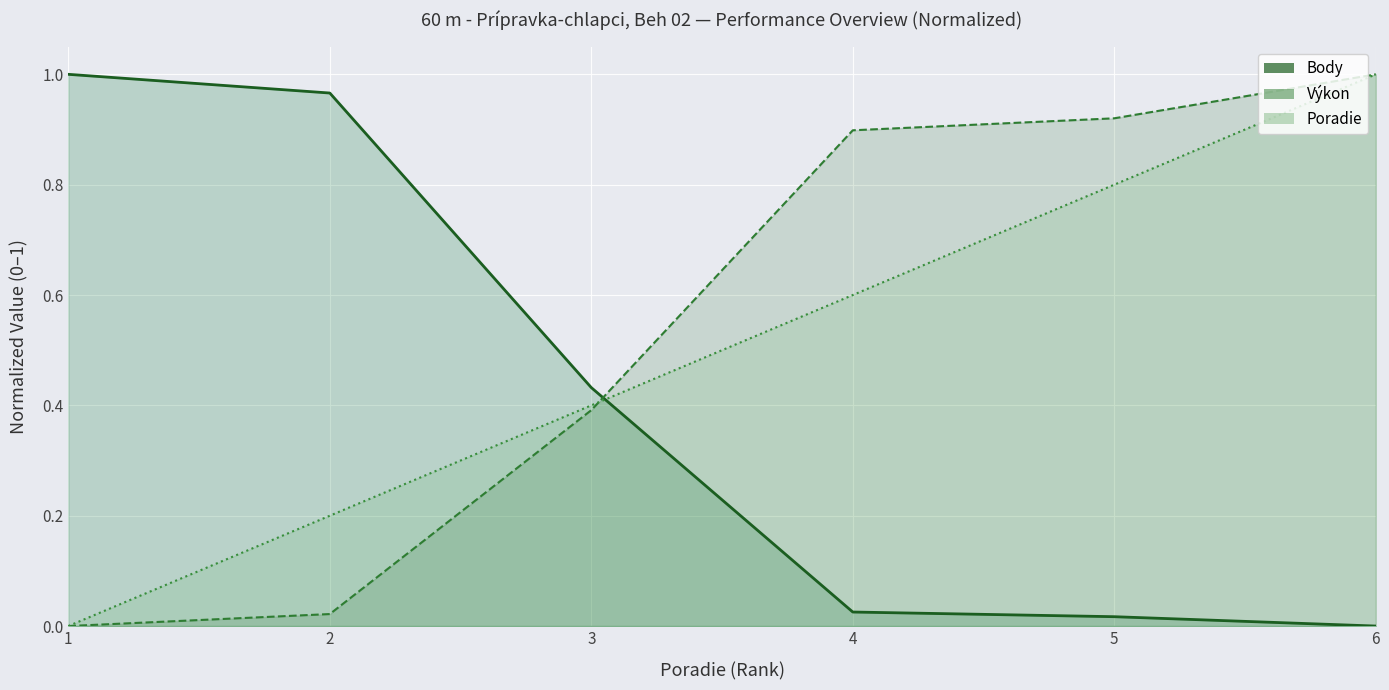

Which series changed the most between 5 and 6?

Poradie (line)